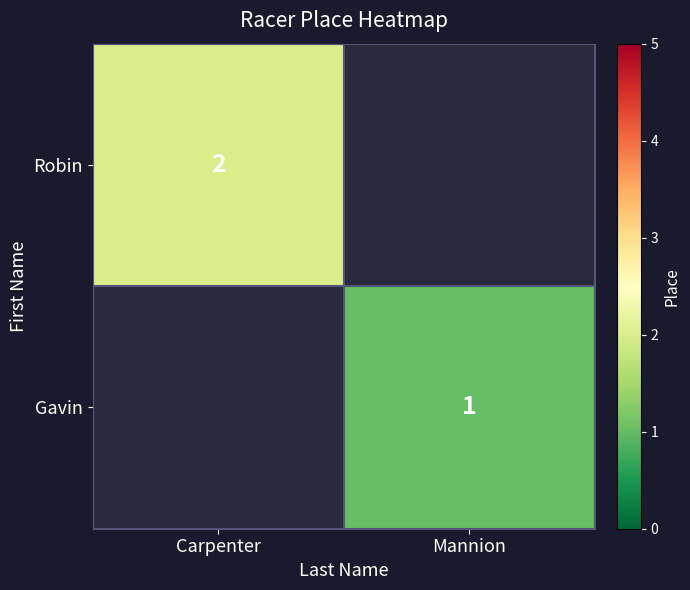

The value of Gavin at Mannion is 1. True or false?

True